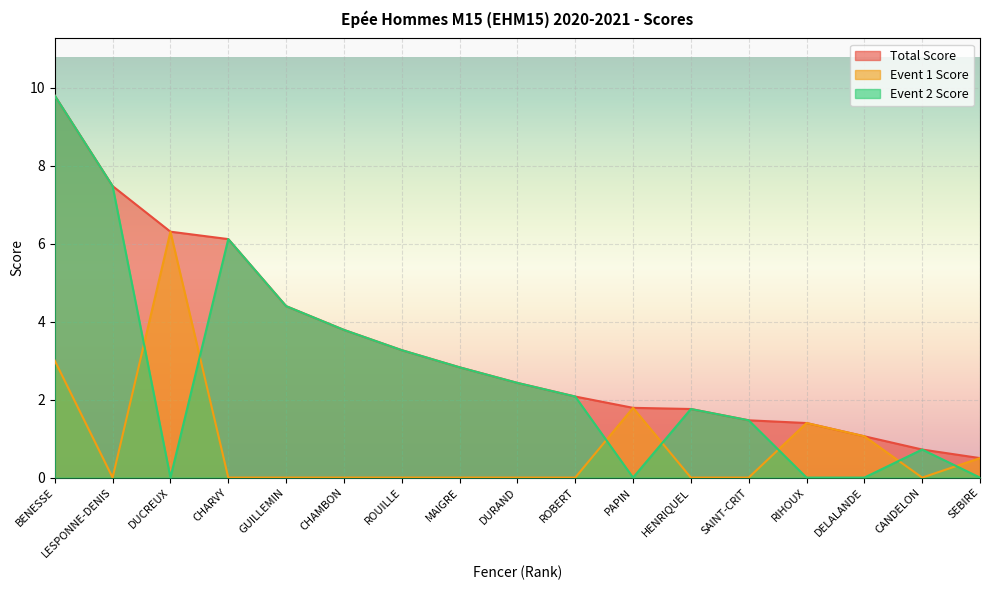

What position from the left is ROBERT?

10